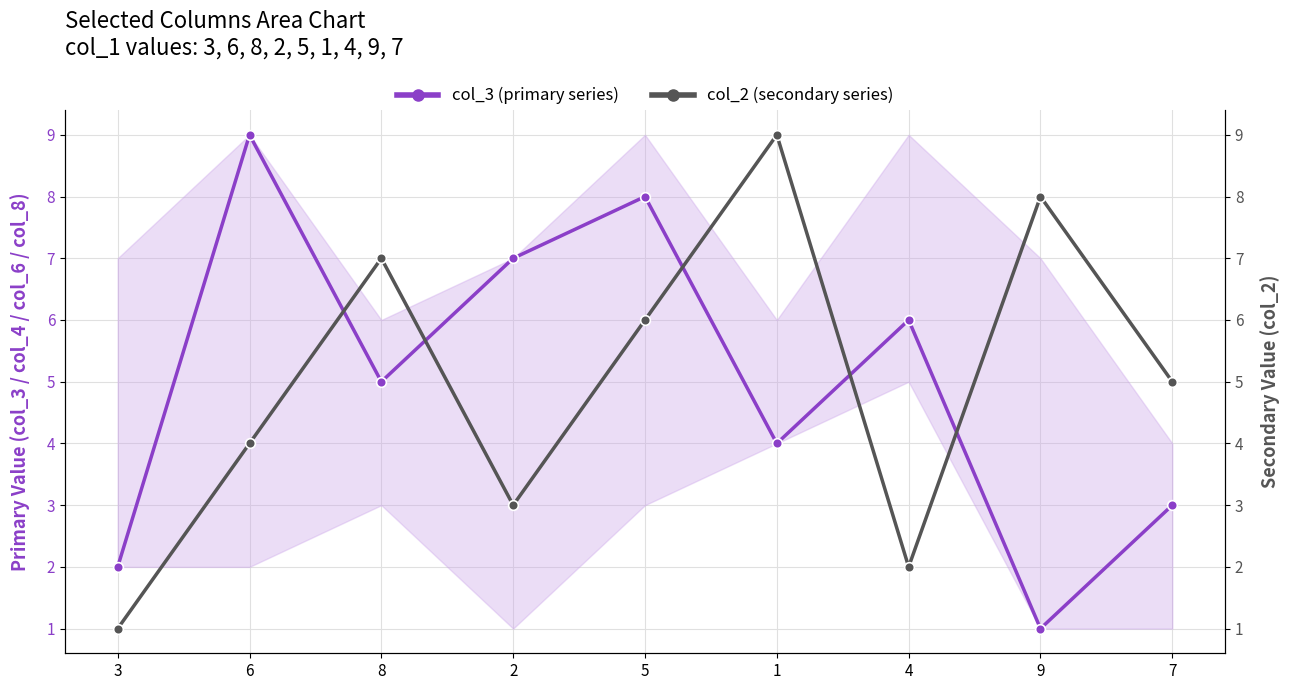

How many interior local valleys does the col_2 (secondary series) series have?

2